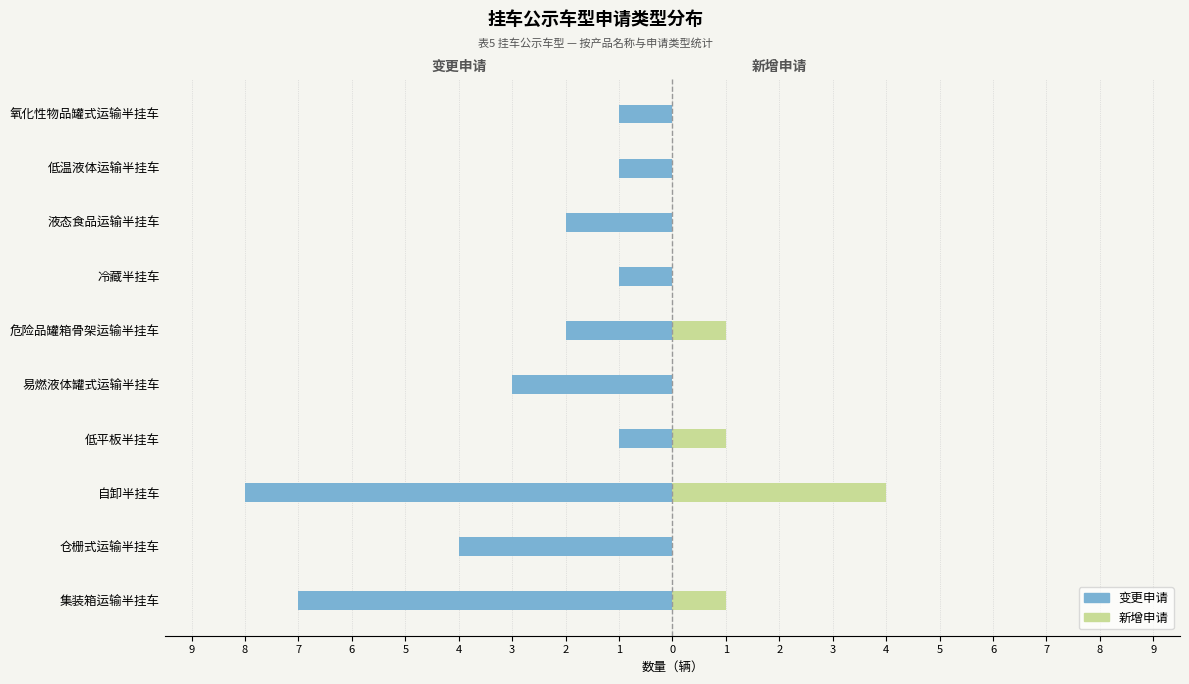

How many data points in 变更申请 are less than -2?

4